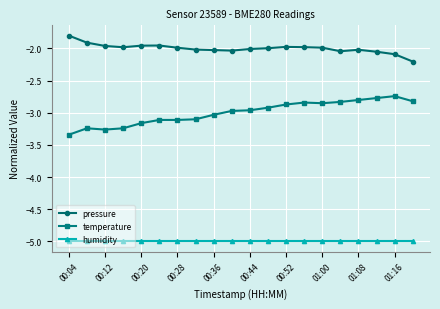

What is the minimum value shown in the chart?

-5.0